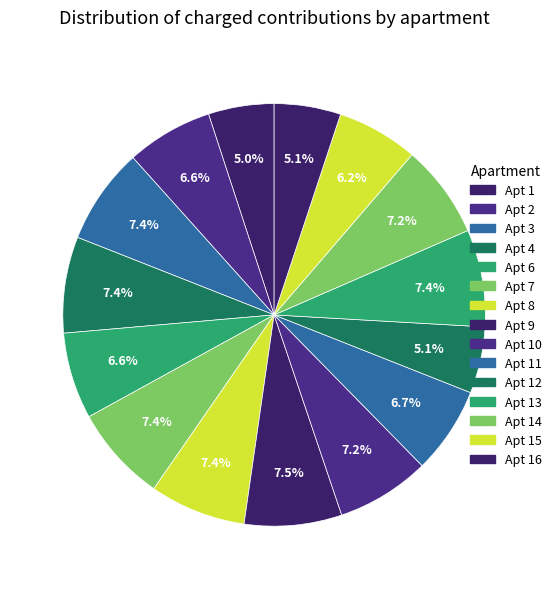

How many slices are in this pie chart?

15